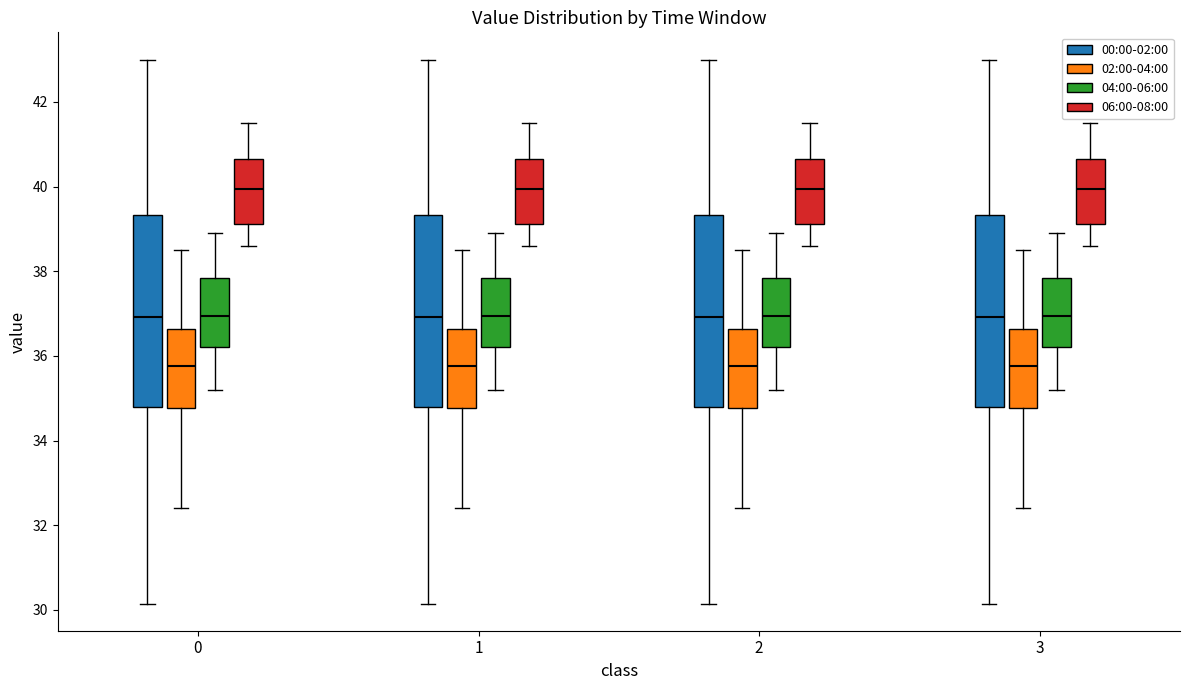

Where is the lower edge of the box for 2 (02:00-04:00) on the y-axis? The values are not printed on the chart, so give them approximately, as read against the axis.

34.8